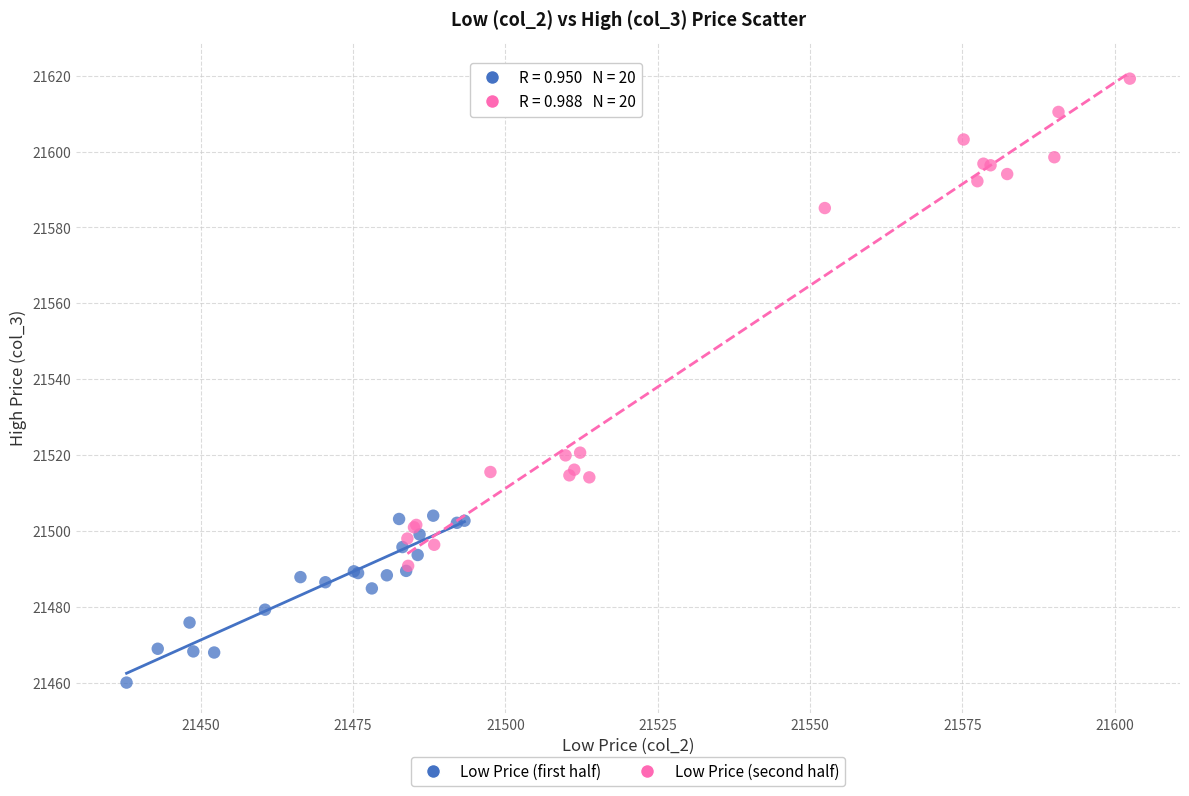

What are all the series names shown in the legend?

Low Price (first half), Low Price (second half)